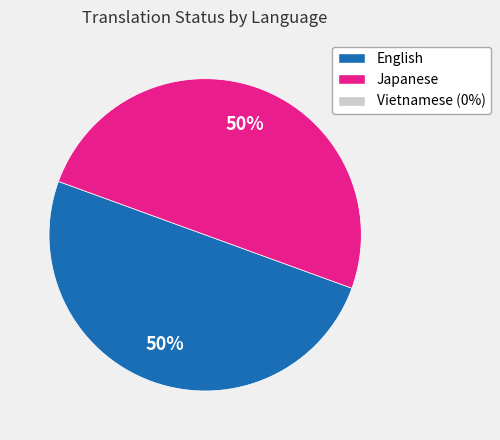

To the nearest percent, what is the average slice percentage?

50%